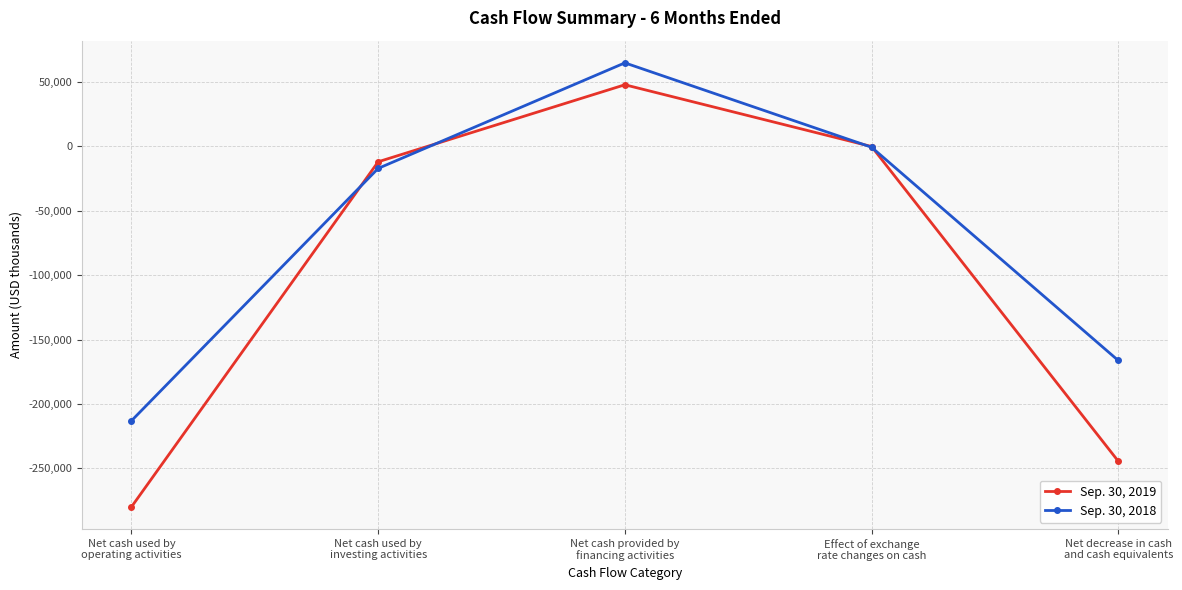

Where is the first local maximum for Sep. 30, 2019?

Net cash provided by
financing activities